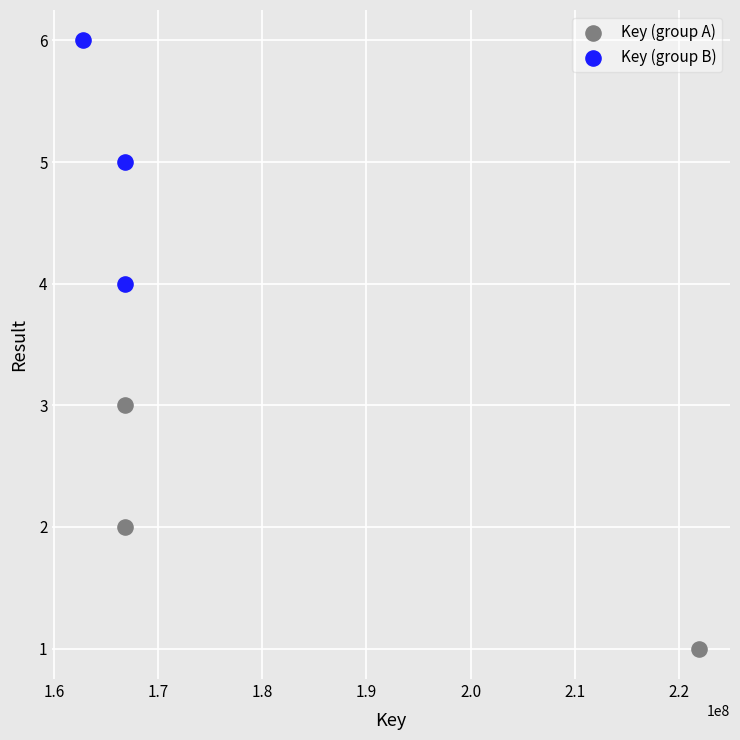

Which series contains the lowest Y value?

Key (group A)